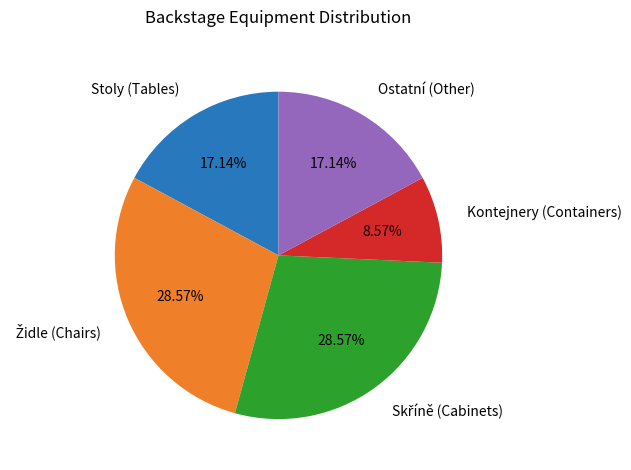

Which slice is the smallest?

Kontejnery (Containers)